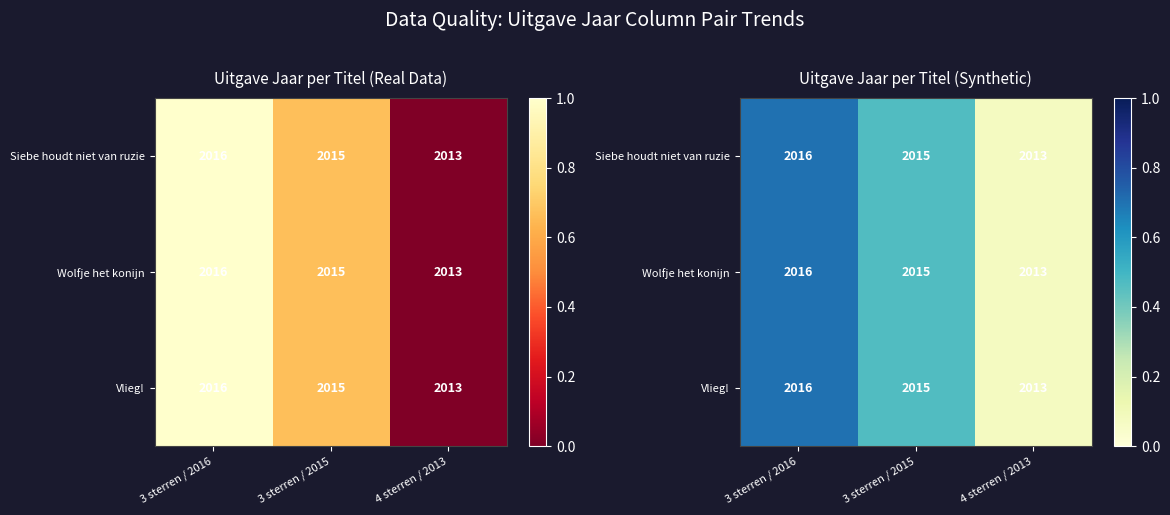

The value of Vlieg! at 3 sterren / 2015 is 0.5. True or false?

True